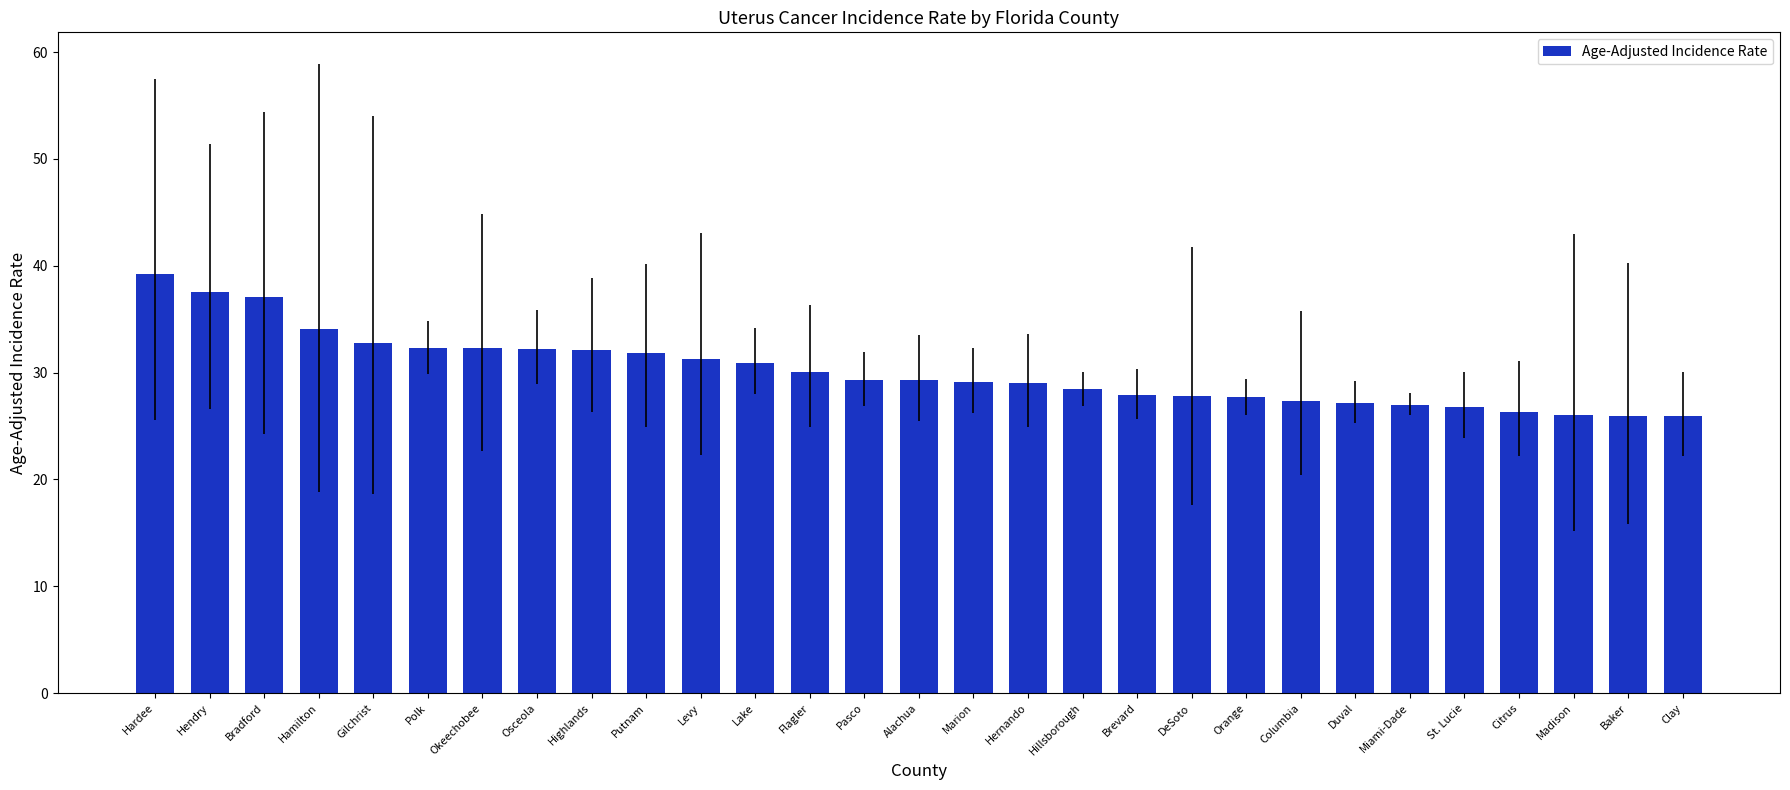

What is the approximate value at Hillsborough?

28.5